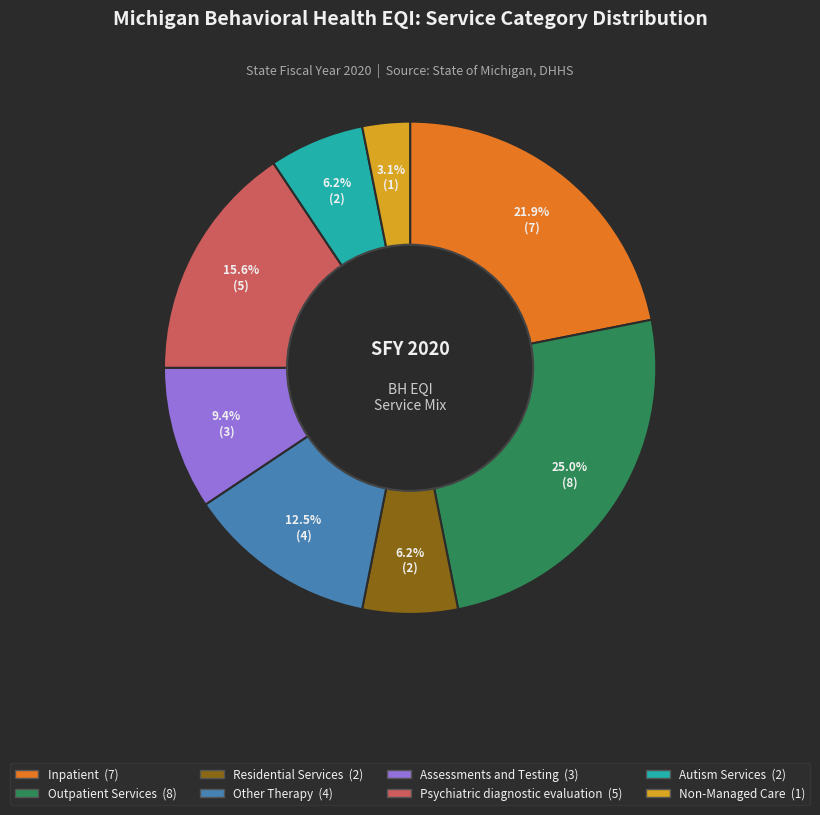

Is there any slice that represents more than half of the pie?

No